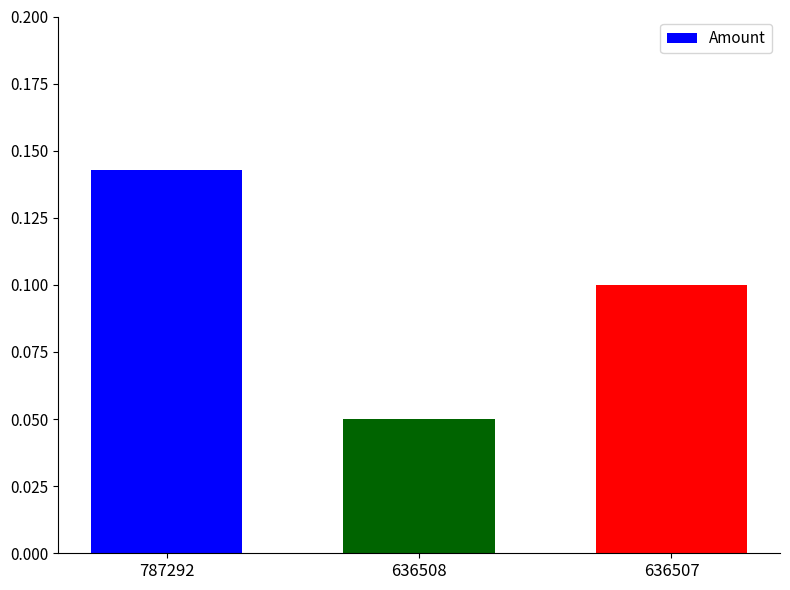

What is the sum of all values?

0.3